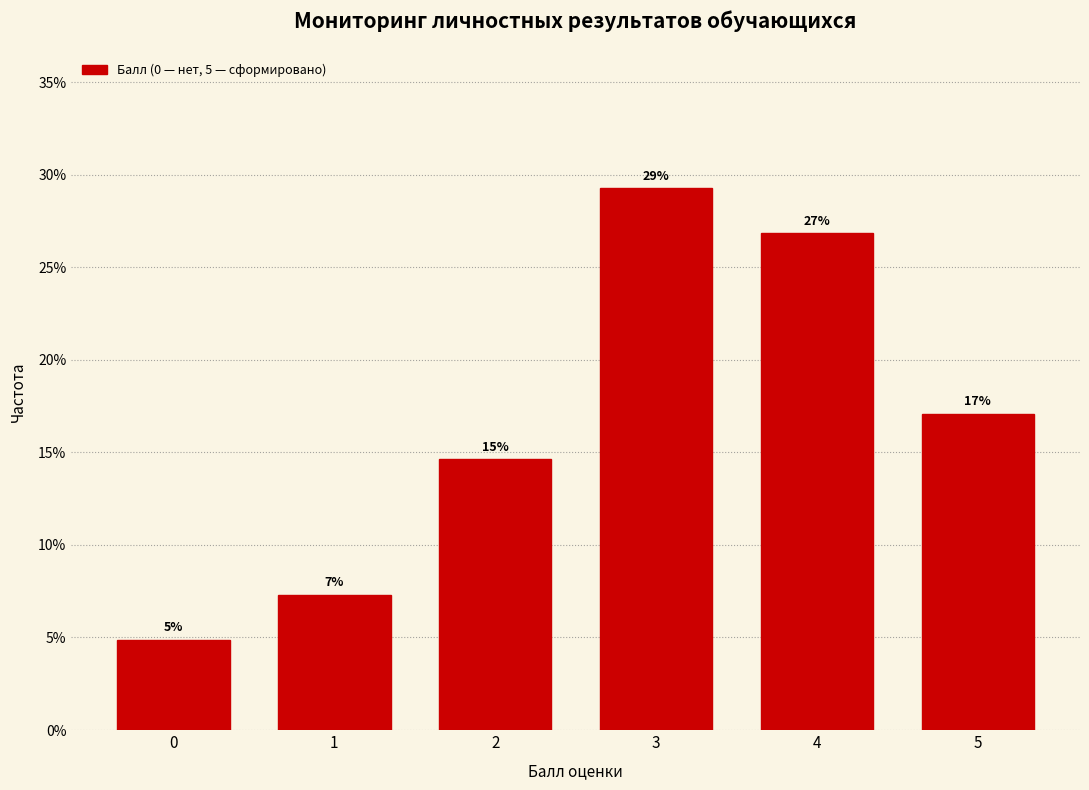

Does the chart contain any negative values?

No